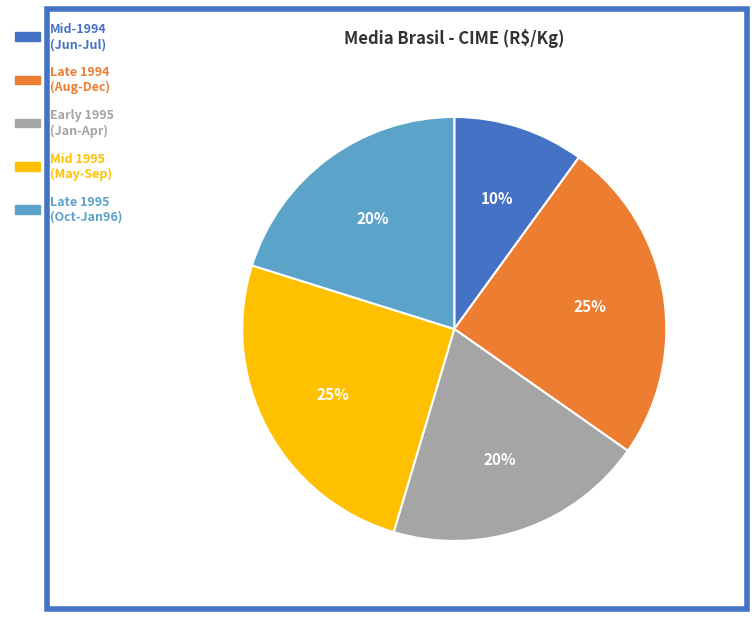

To the nearest percent, what is the average slice percentage?

20%